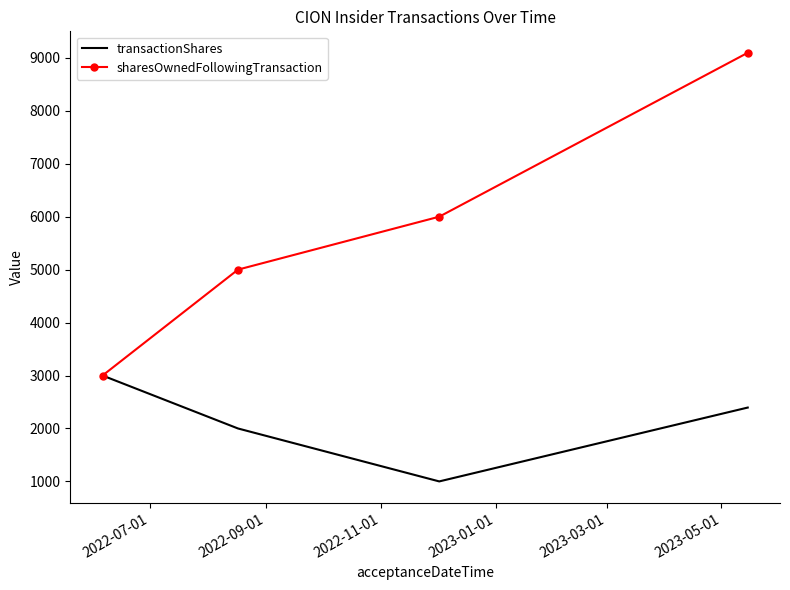

What is the sum of all sharesOwnedFollowingTransaction values?

23096